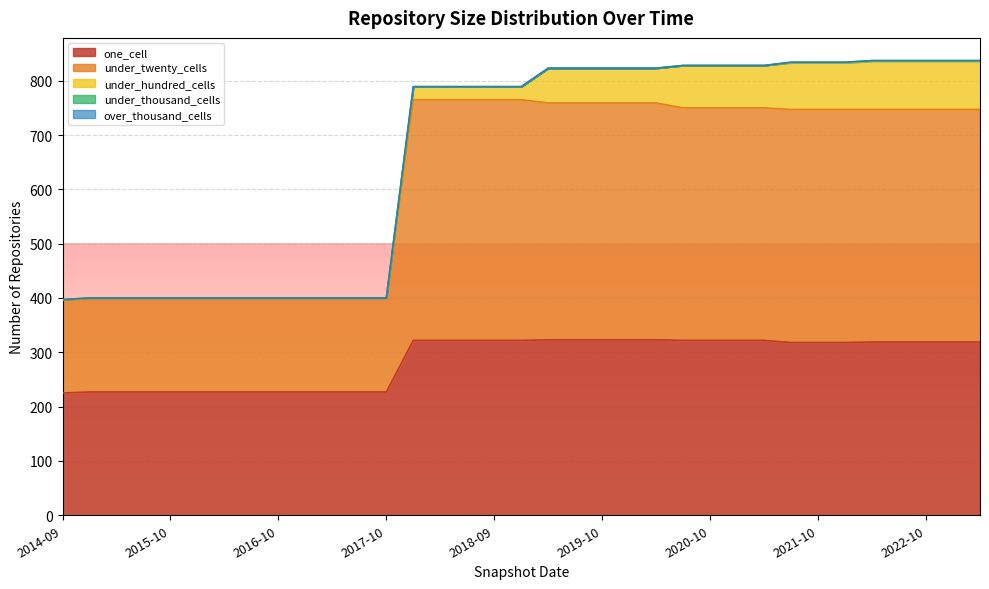

Does the chart display data point markers on the line(s)?

No